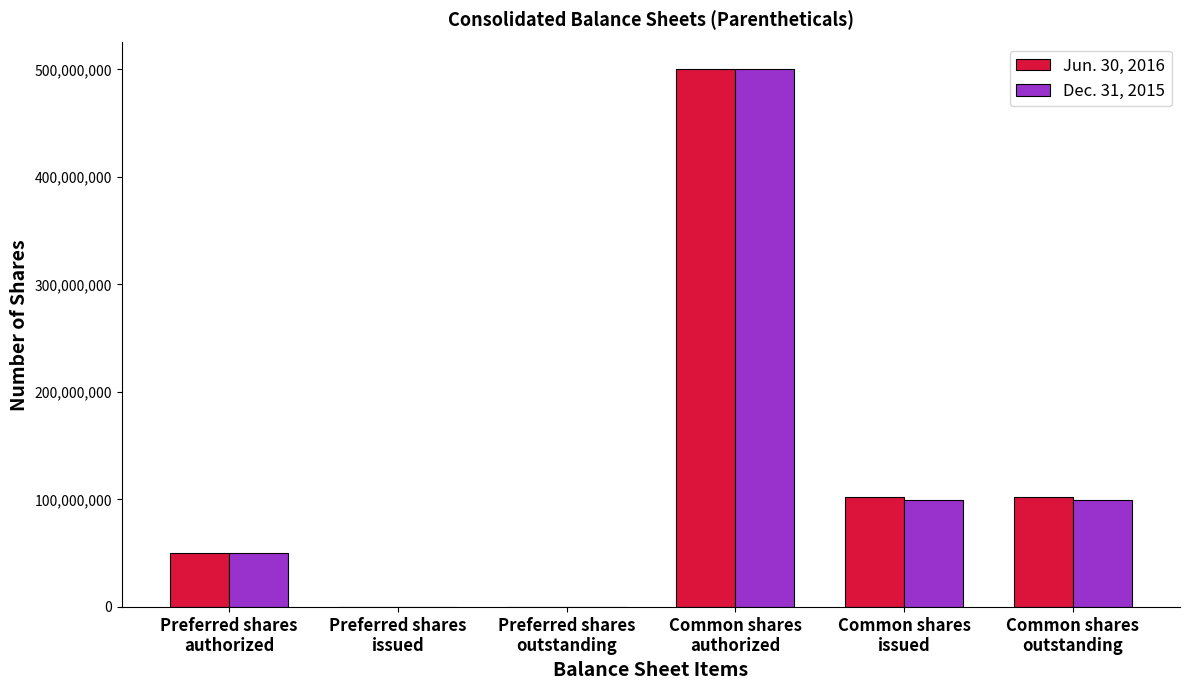

What is the greatest value displayed?

500000000